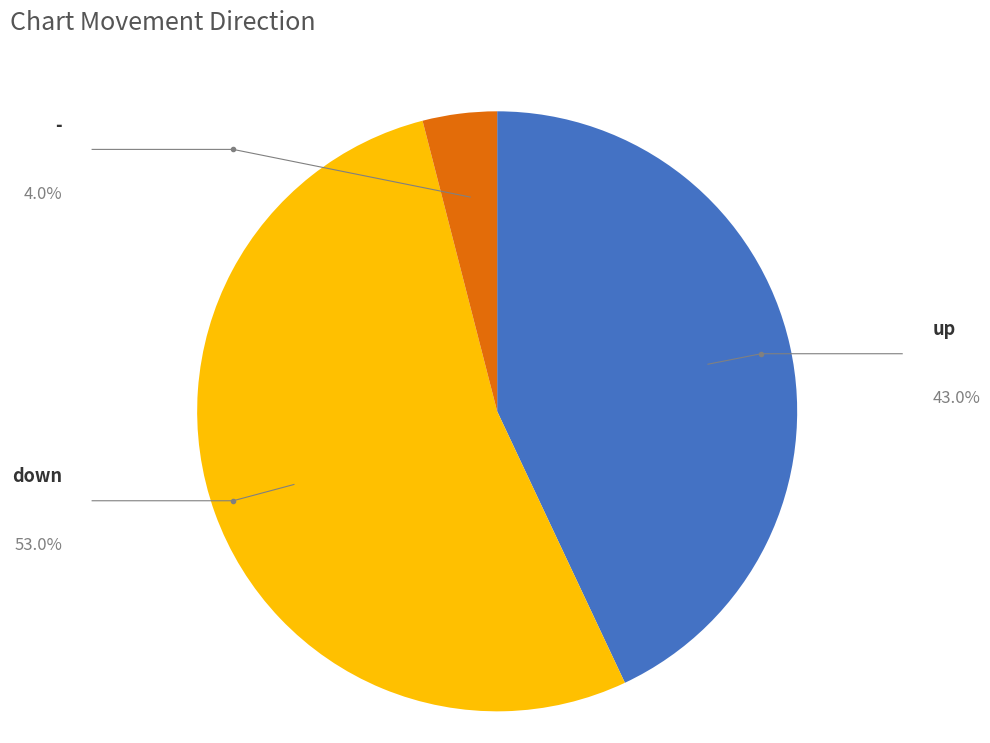

The down slice represents 53% of the pie. True or false?

True